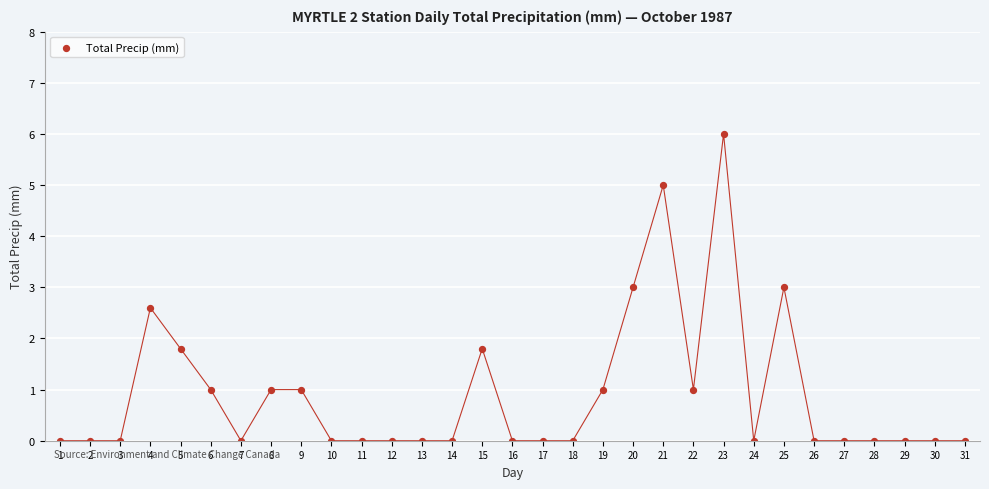

What is the range of X values (max minus min)?

30.0